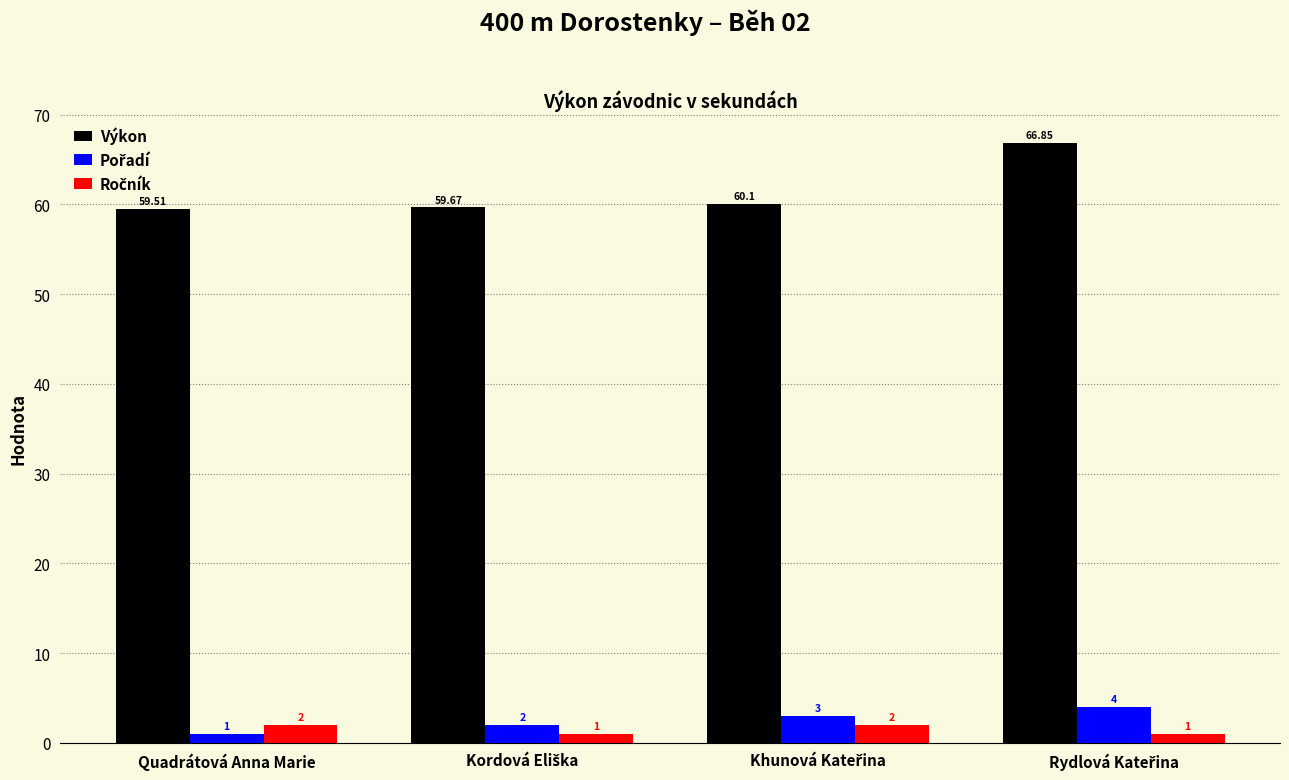

Which series has the largest total across all categories?

Výkon